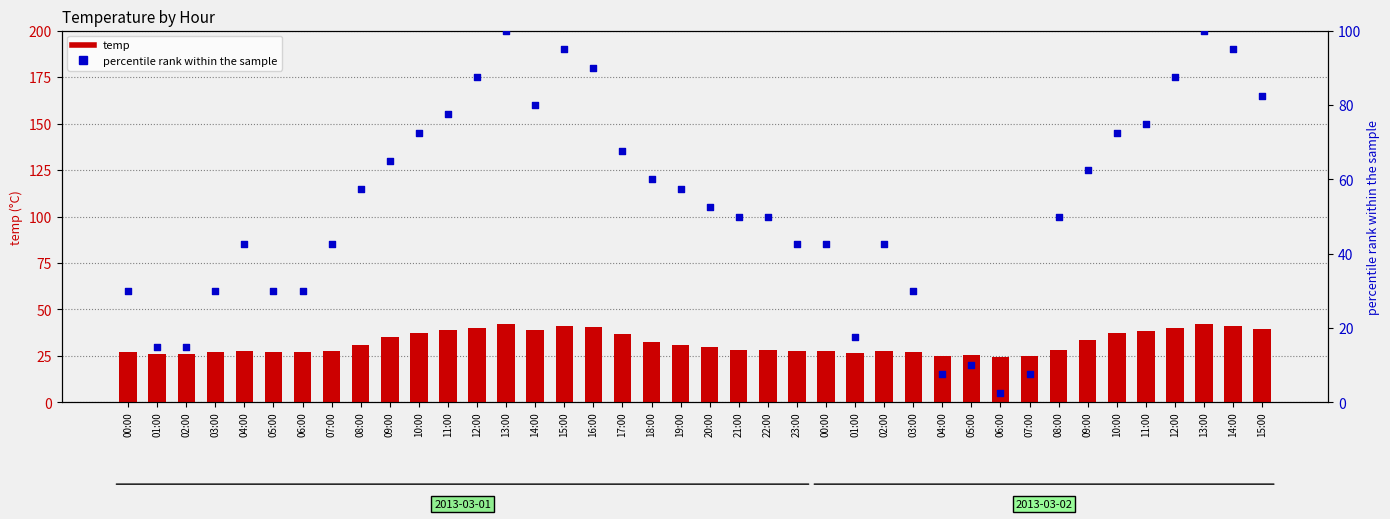

At which category is the sum across all series the highest?

13:00